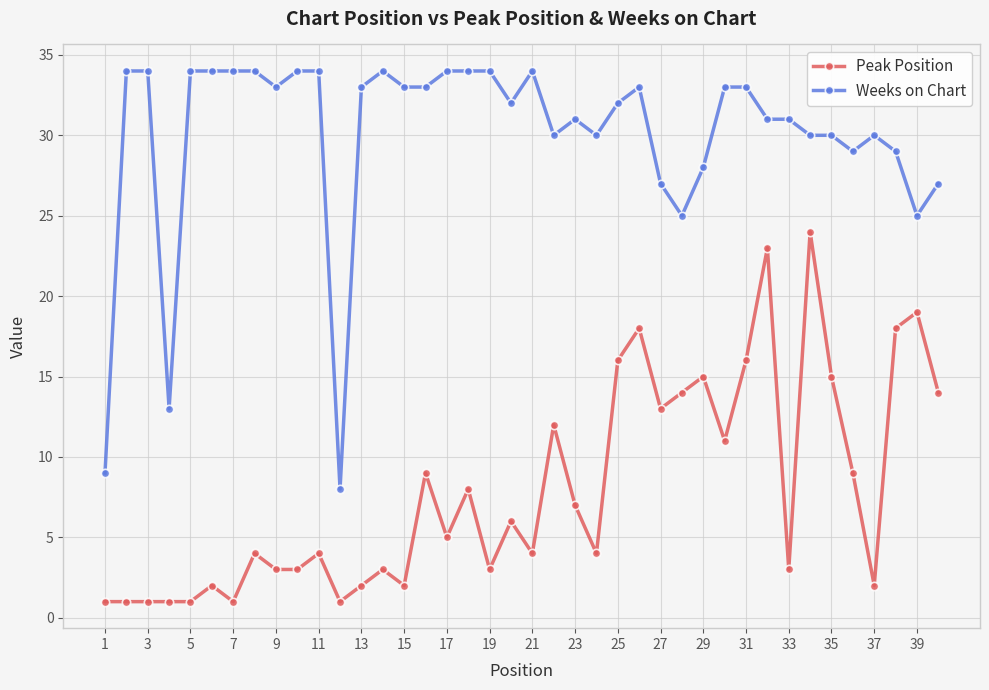

True or false: Weeks on Chart and Peak Position cross at least once.

False